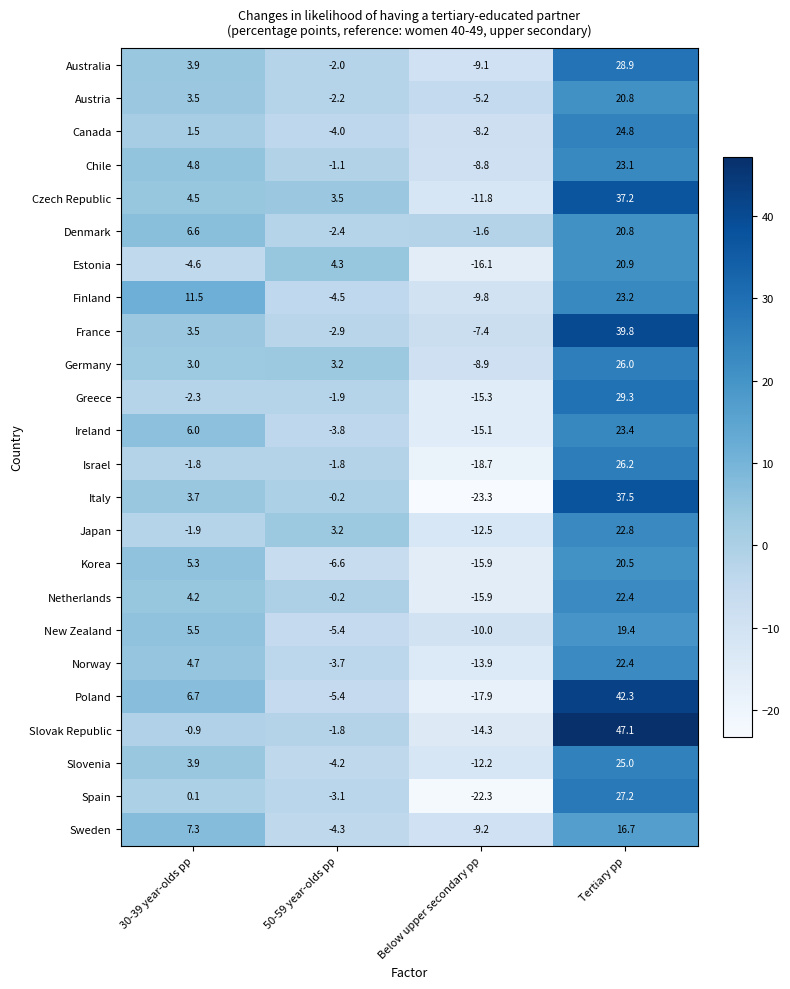

Which label corresponds to the smallest value in the chart?

Below upper secondary pp